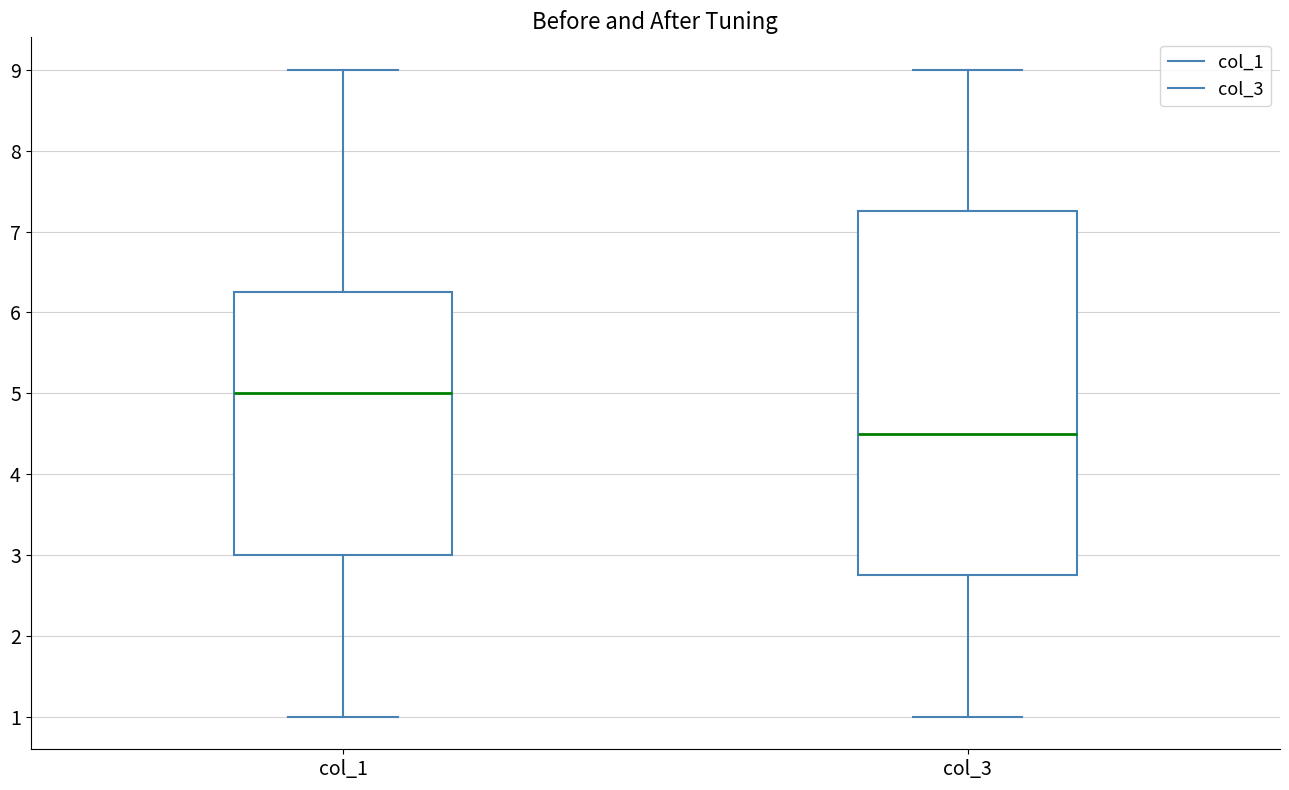

Reading left to right, read every box against the y-axis: the position of its median line, the range the box covers, and the ends of its whiskers. The values are not printed on the chart, so give them approximately, as read against the axis.

col_1: median 5.0, box 3.0 to 6.3, whiskers 1.0 to 9.0
col_3: median 4.5, box 2.8 to 7.3, whiskers 1.0 to 9.0